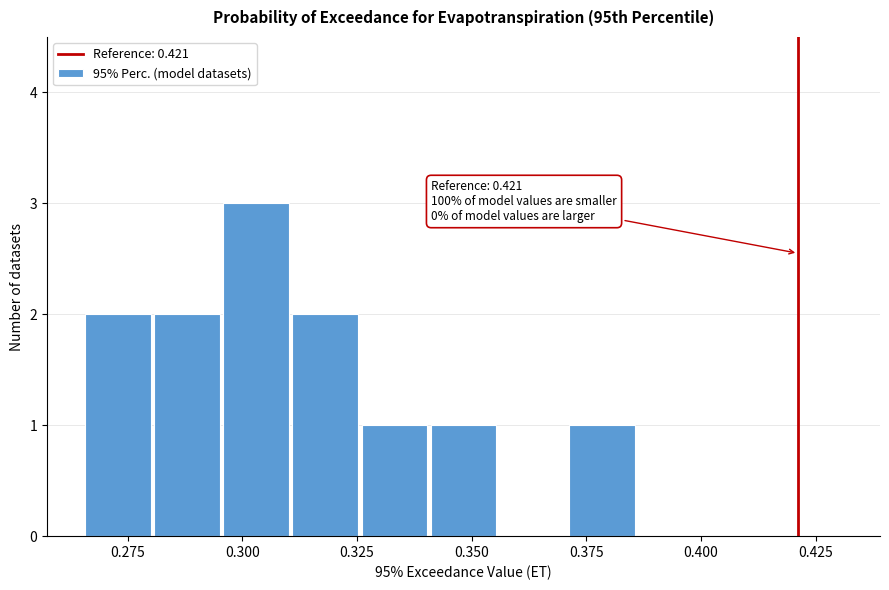

Around what value on the x-axis is the tallest bar? Give the approximate position of its centre, as read against the axis.

0.305